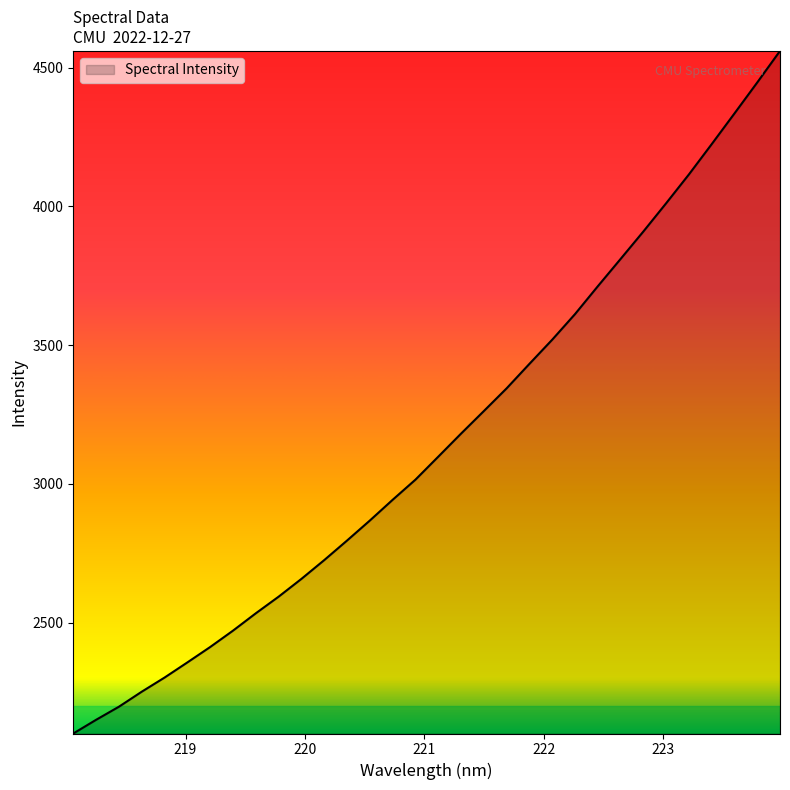

What is the difference between the maximum and minimum values?

2459.8